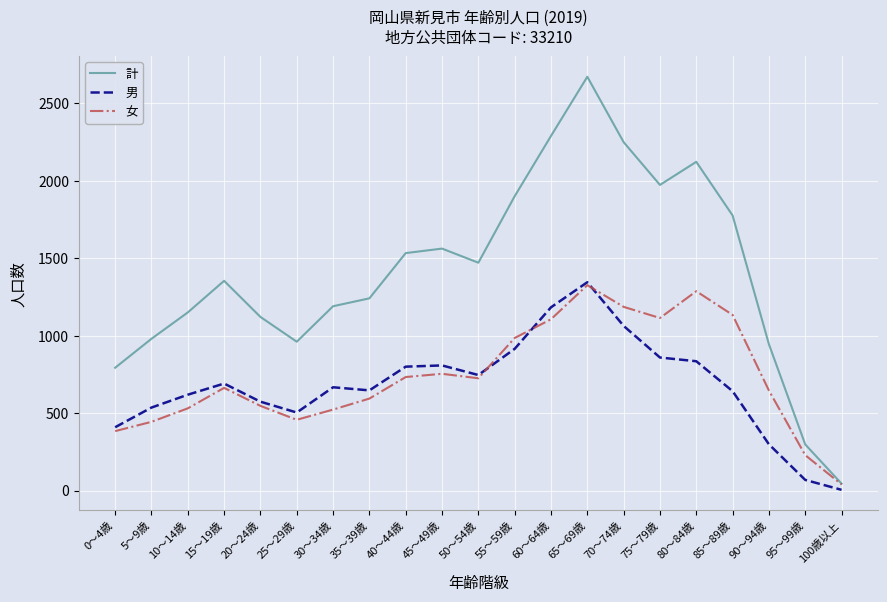

What is the spread (max minus min) of values at 25～29歳?

504